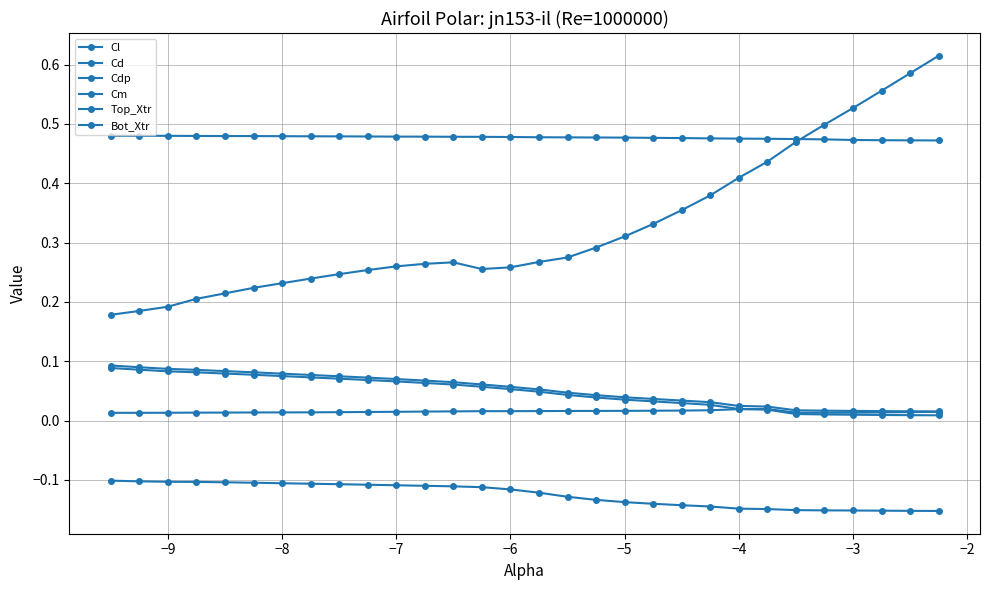

True or false: Top_Xtr and Bot_Xtr cross at least once.

False